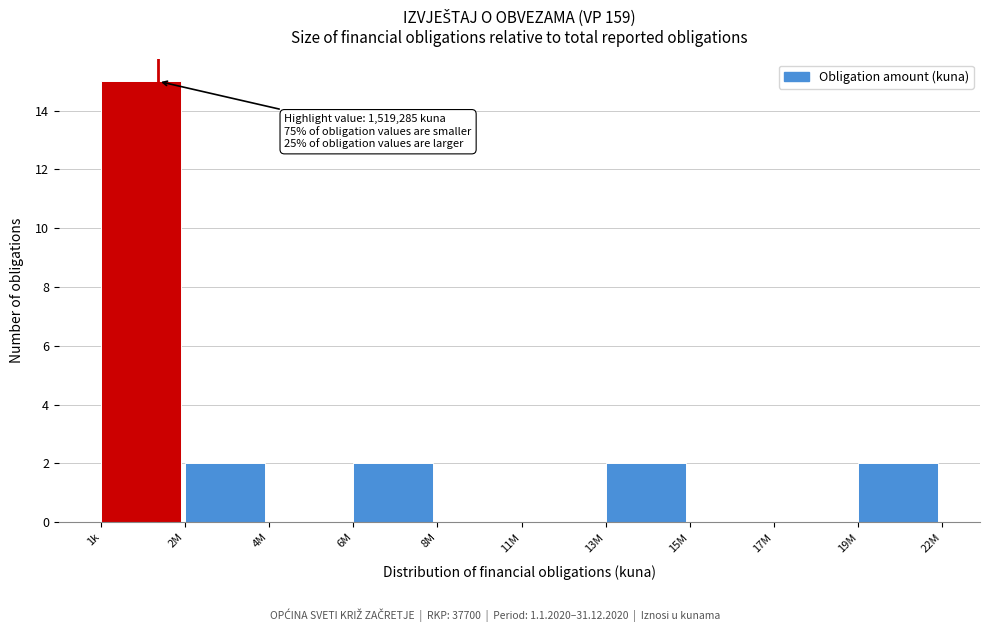

Reading right to left, extract all data points from this chart.

19M=2	17M=0	15M=0	13M=2	11M=0	8M=0	6M=2	4M=0	2M=2	1k=15